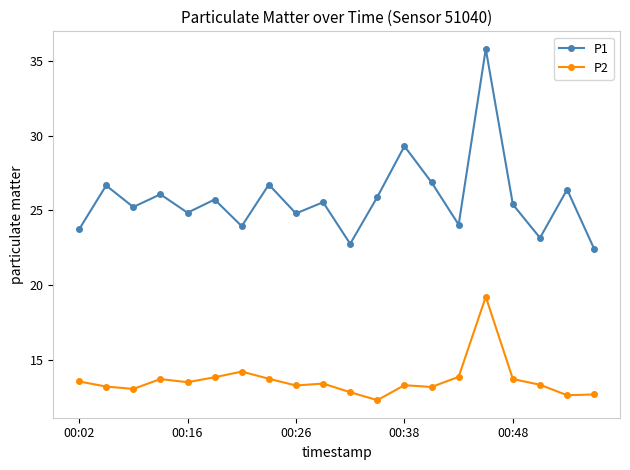

True or false: P1 and P2 cross at least once.

False